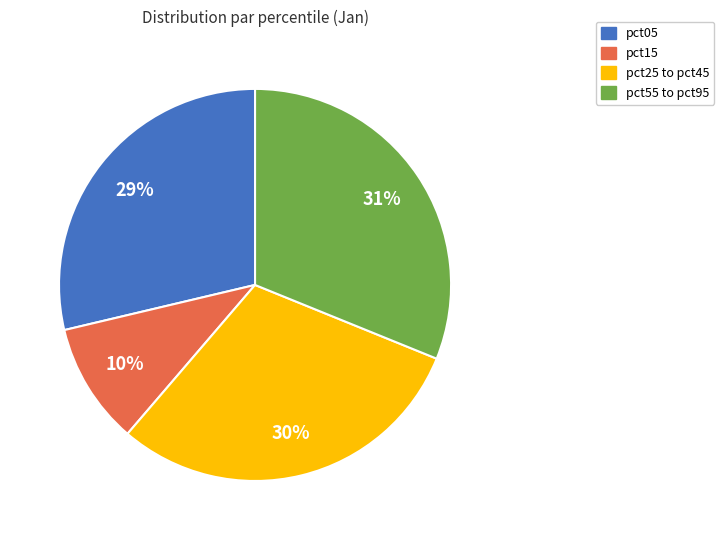

To the nearest percent, what portion does pct55 to pct95 represent?

31%